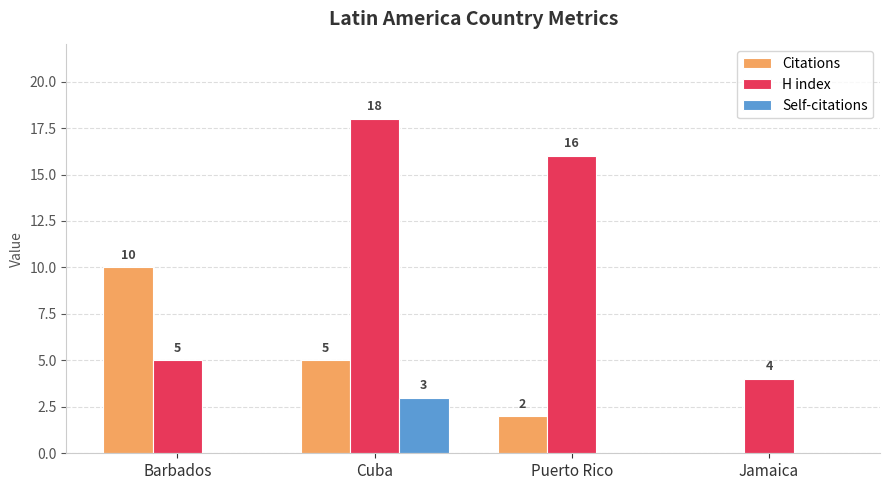

Is it true that H index equals 27 at Puerto Rico?

False